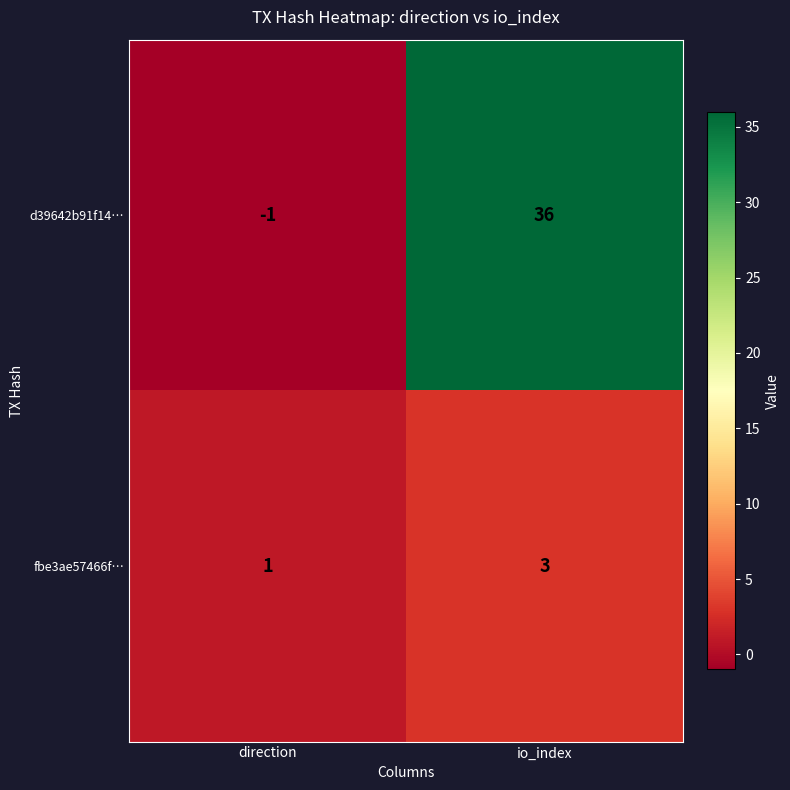

At how many categories does at least one series exceed 11?

1